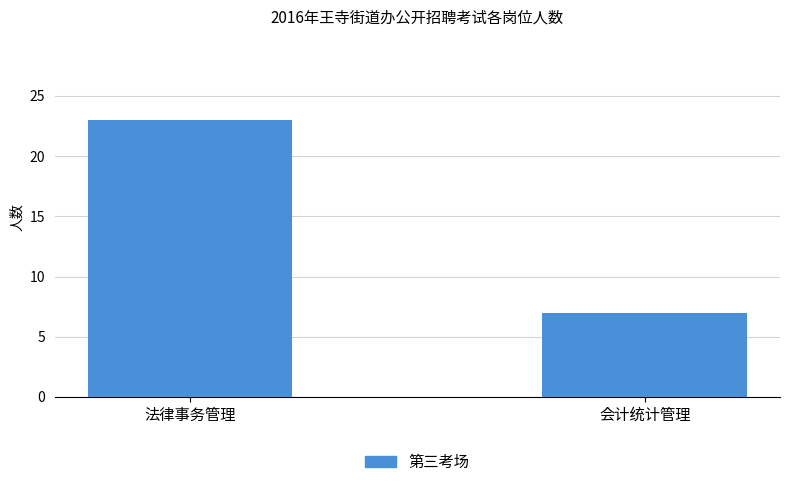

Approximately how many times larger is the value at 法律事务管理 compared to 会计统计管理?

3.3